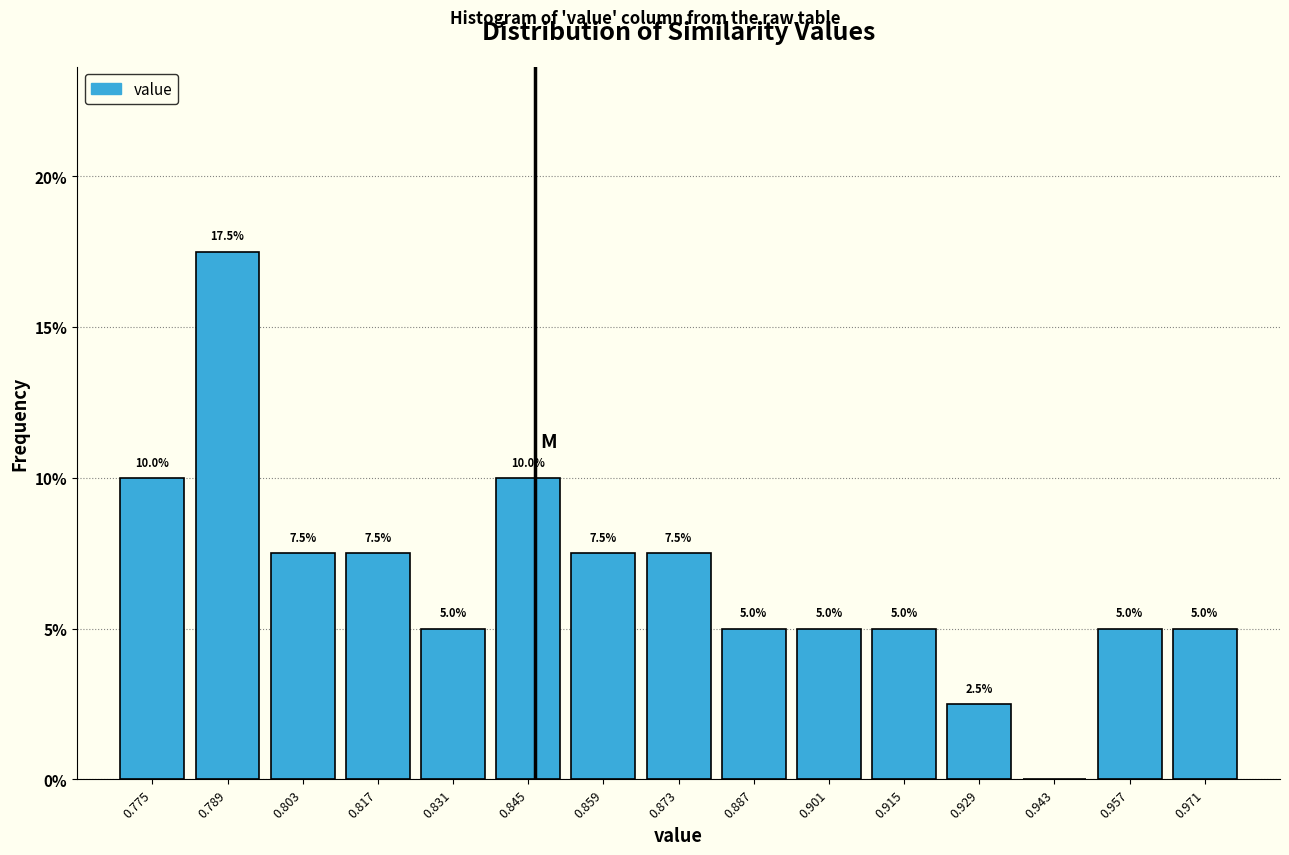

Which range on the x-axis has the tallest bar?

0.782 to 0.796